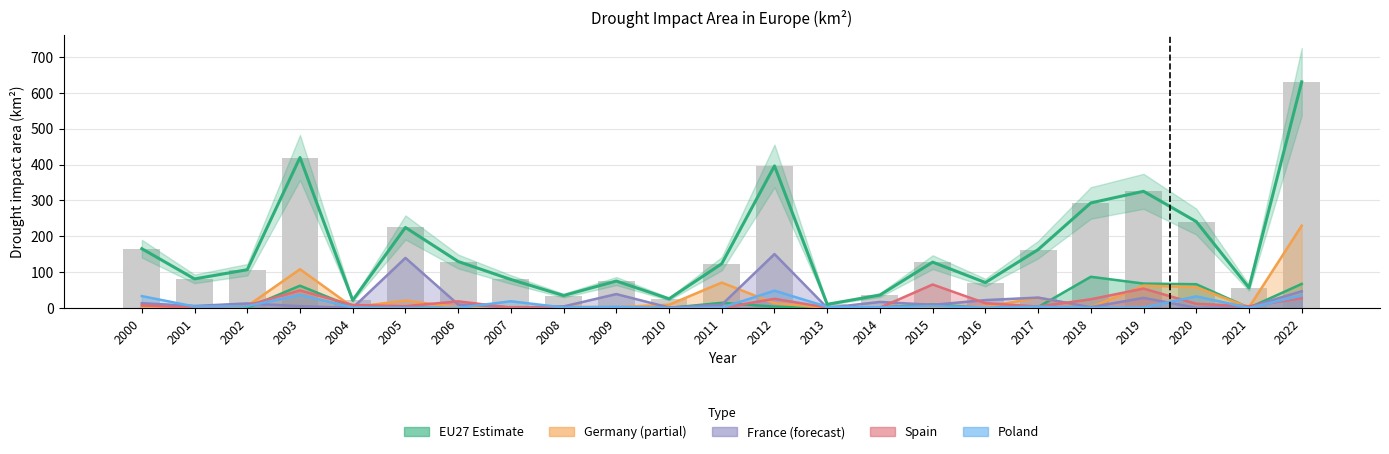

Read the EU27 estimate value at 2018.

293.2